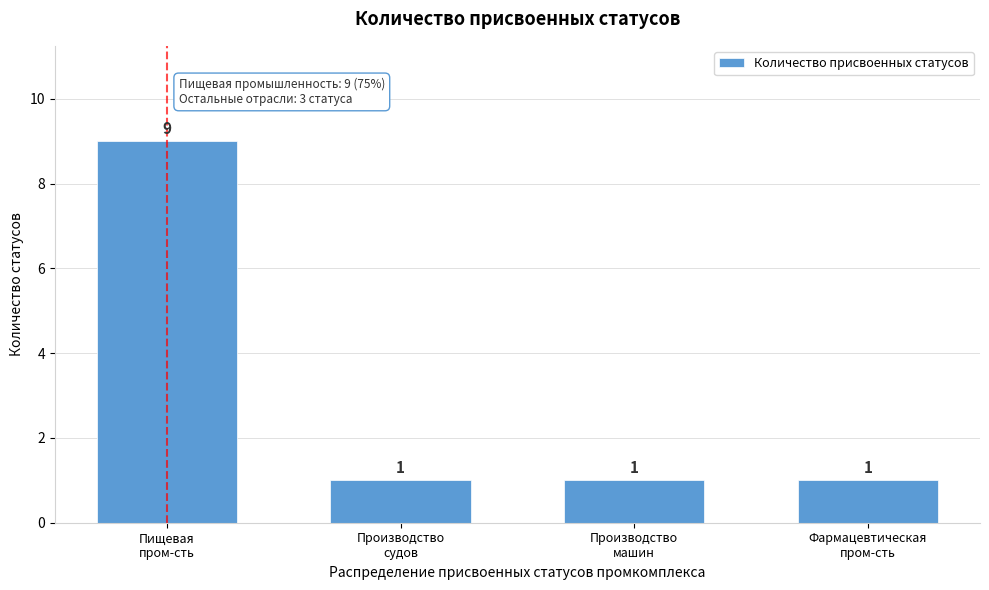

Reading right to left, transcribe all the data shown in this chart.

1	1	1	9